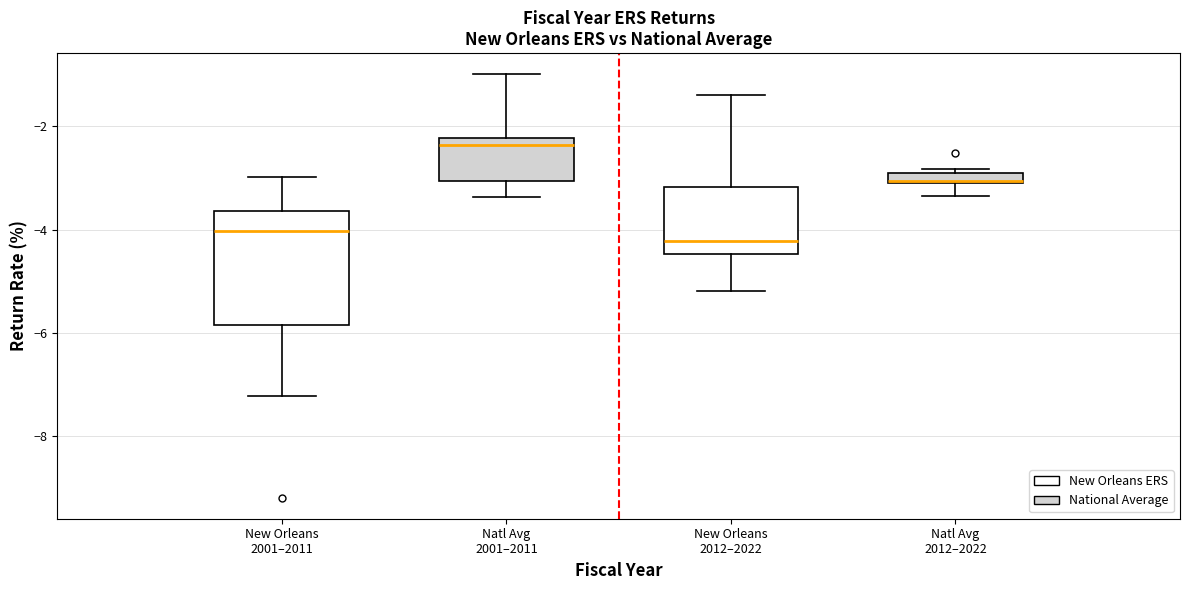

Which box is the tallest, from its lower edge to its upper edge?

New Orleans 2001–2011 (New Orleans ERS)